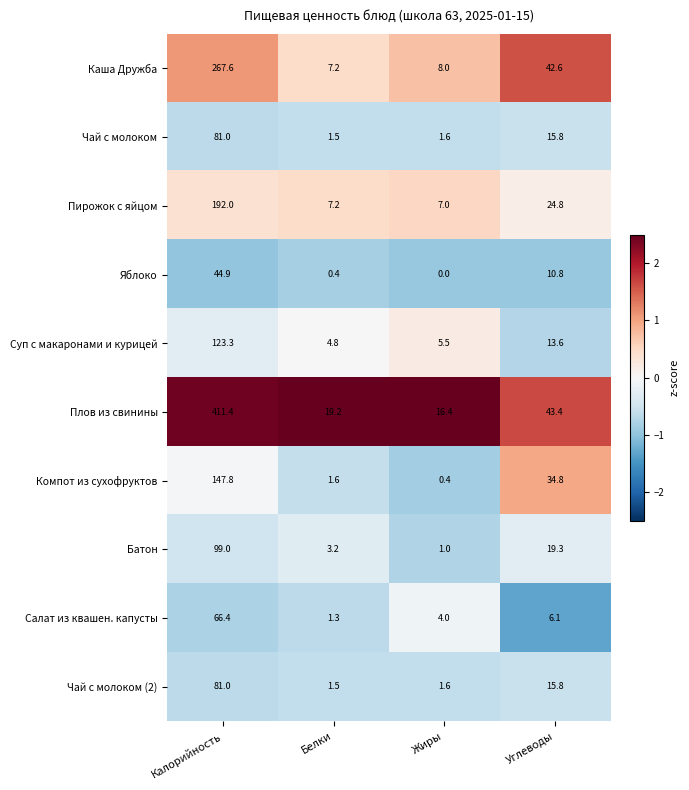

At which category is the sum across all series the highest?

Калорийность